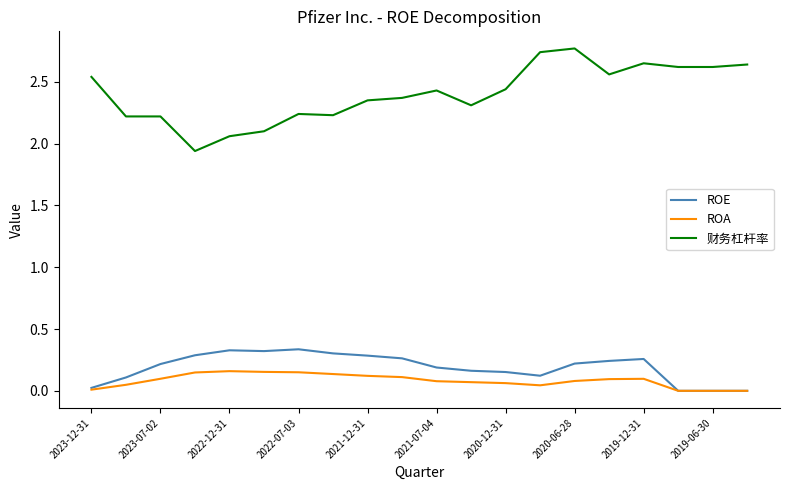

Which series has the largest total across all categories?

财务杠杆率